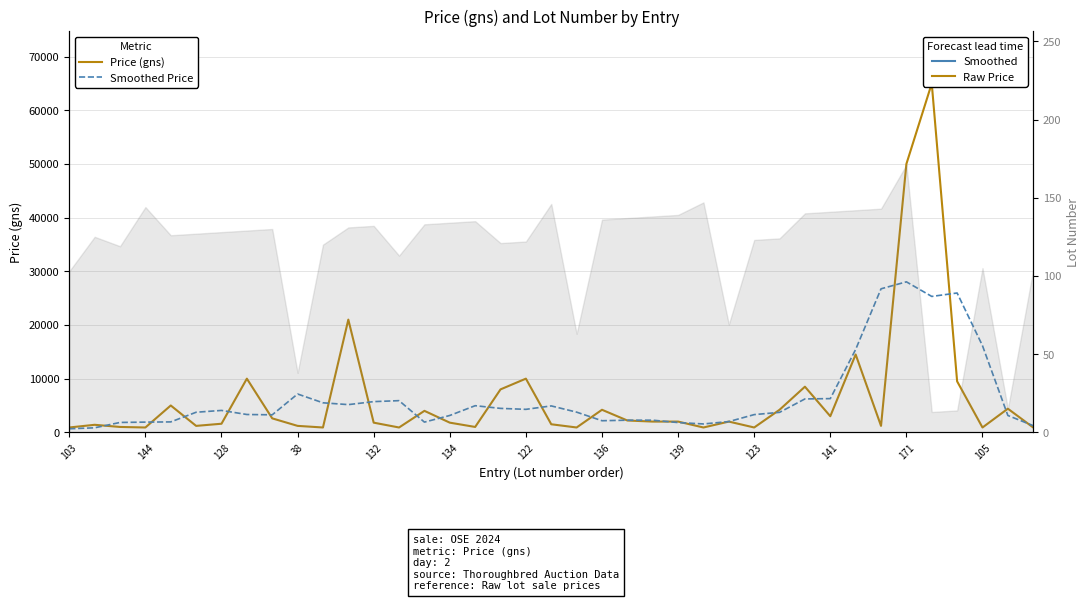

What is the sum of all Smoothed Price values?

252020